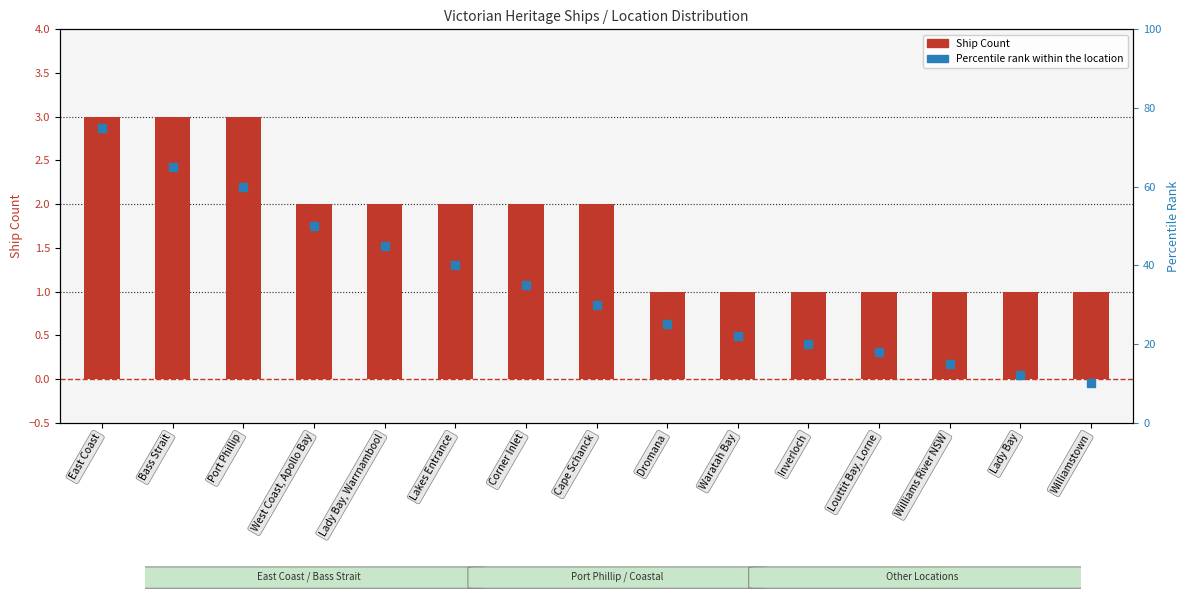

Which series reaches the maximum Y coordinate?

Percentile Rank within Location